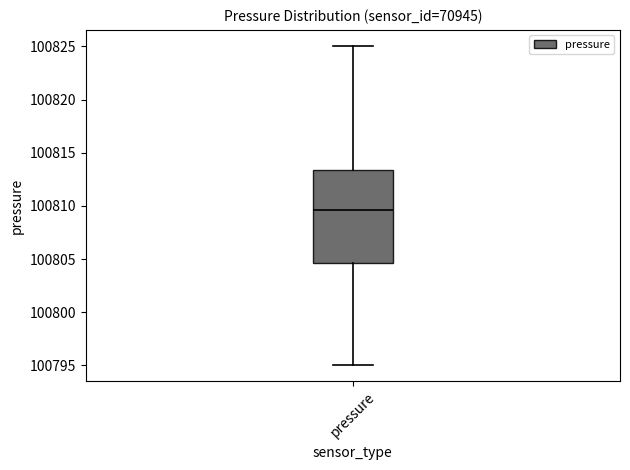

Transcribe this box plot: give where the median line is, the range the box spans, and where the two whiskers end, as read against the y-axis. The values are not printed on the chart, so give them approximately, as read against the axis.

median 100809.5, box 100804.5 to 100813.5, whiskers 100795.0 to 100825.0